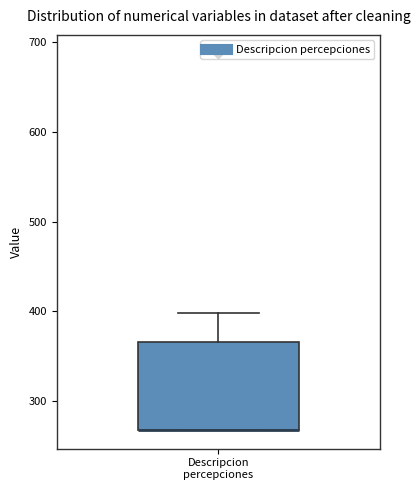

Read this box plot against the y-axis: the position of the median line, the range covered by the box, and the ends of both whiskers. The values are not printed on the chart, so give them approximately, as read against the axis.

median 270 (drawn on the box's lower edge), box 270 to 370, whiskers 270 to 400